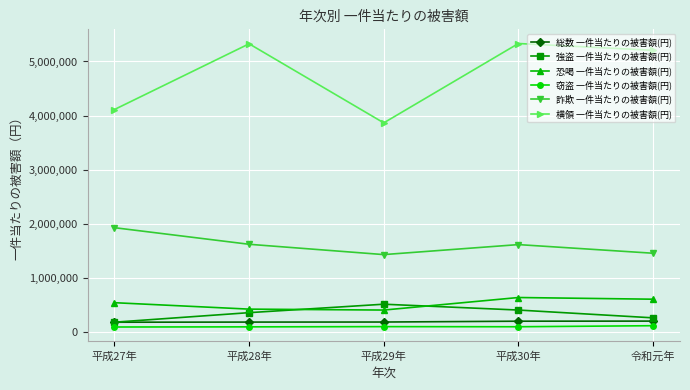

Which series has the widest spread of values?

横領 一件当たりの被害額(円)